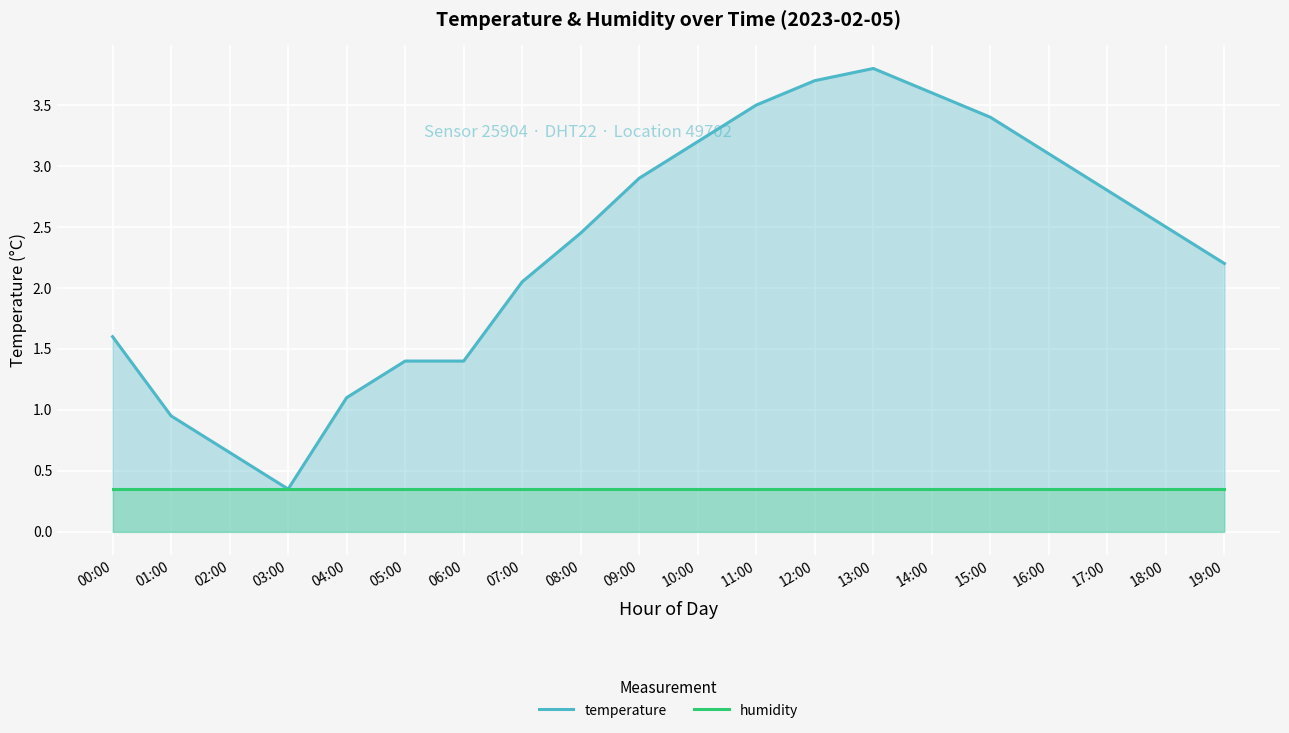

List the labels in order of humidity value, smallest first.

00:00, 01:00, 02:00, 03:00, 04:00, 05:00, 06:00, 07:00, 08:00, 09:00, 10:00, 11:00, 12:00, 13:00, 14:00, 15:00, 16:00, 17:00, 18:00, 19:00